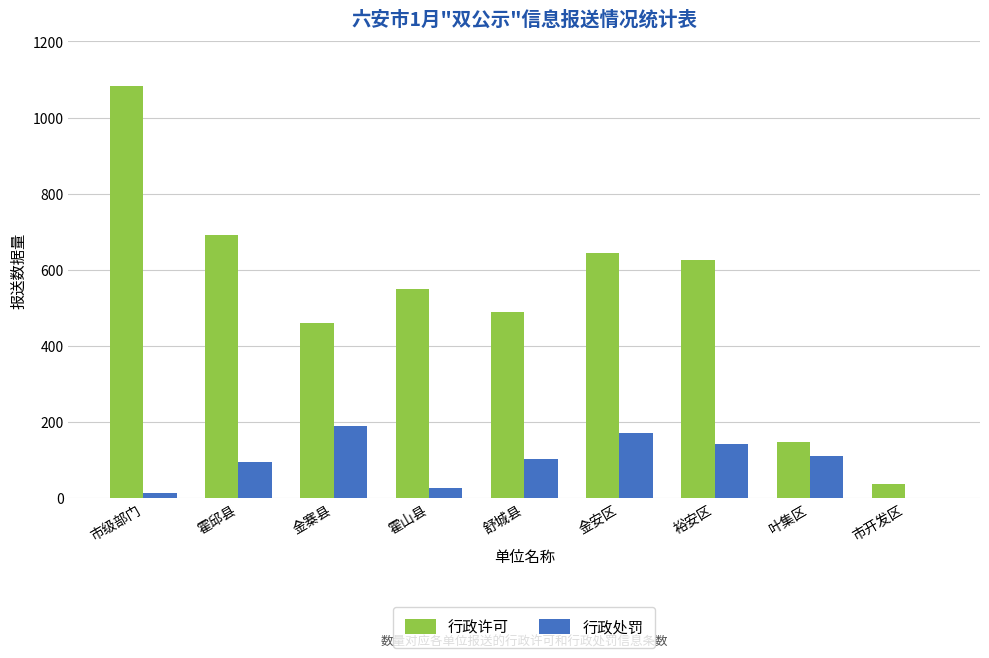

The value of 行政处罚 at 霍邱县 is 59. True or false?

False